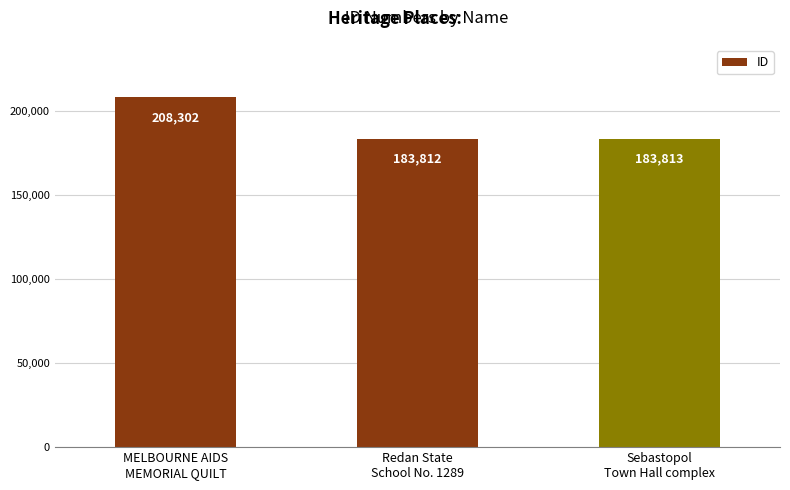

What is the minimum value shown in the chart?

183812